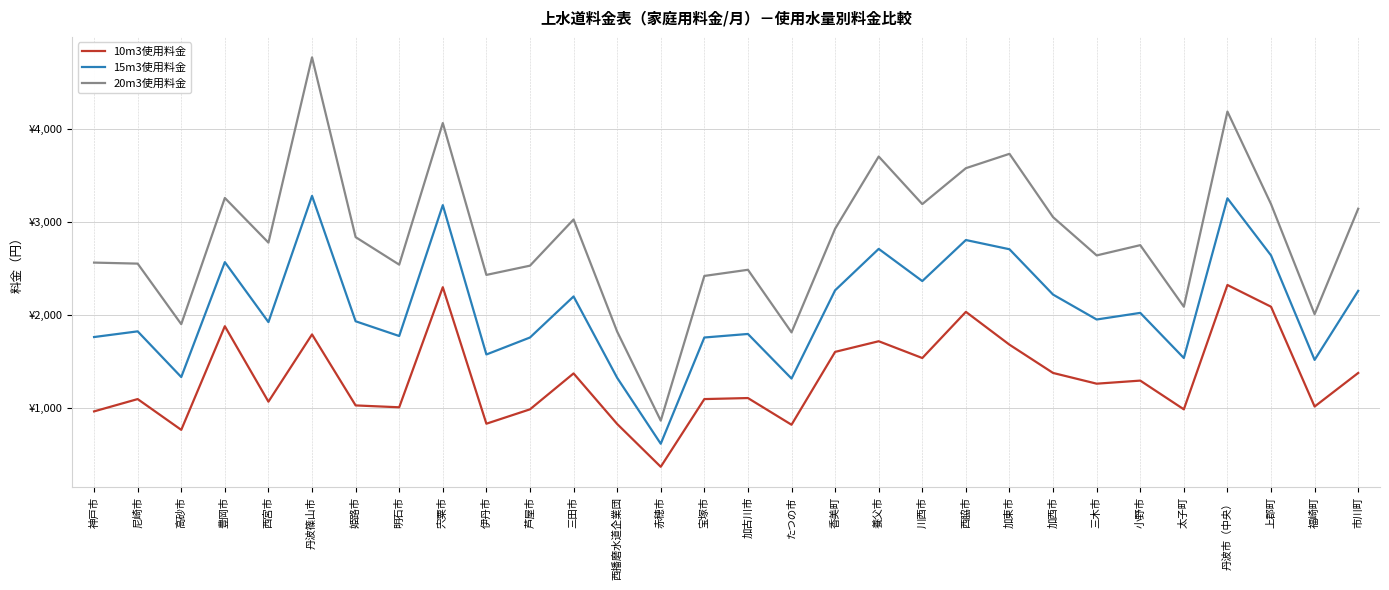

What are all the series names shown in the legend?

10m3使用料金, 15m3使用料金, 20m3使用料金